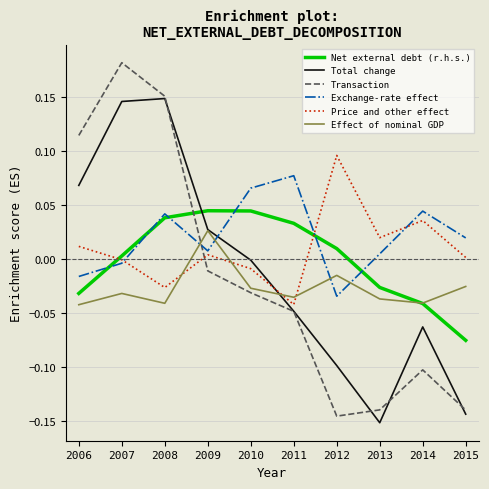

What are all the series names shown in the legend?

Net external debt (r.h.s.), Total change, Transaction, Exchange-rate effect, Price and other effect, Effect of nominal GDP